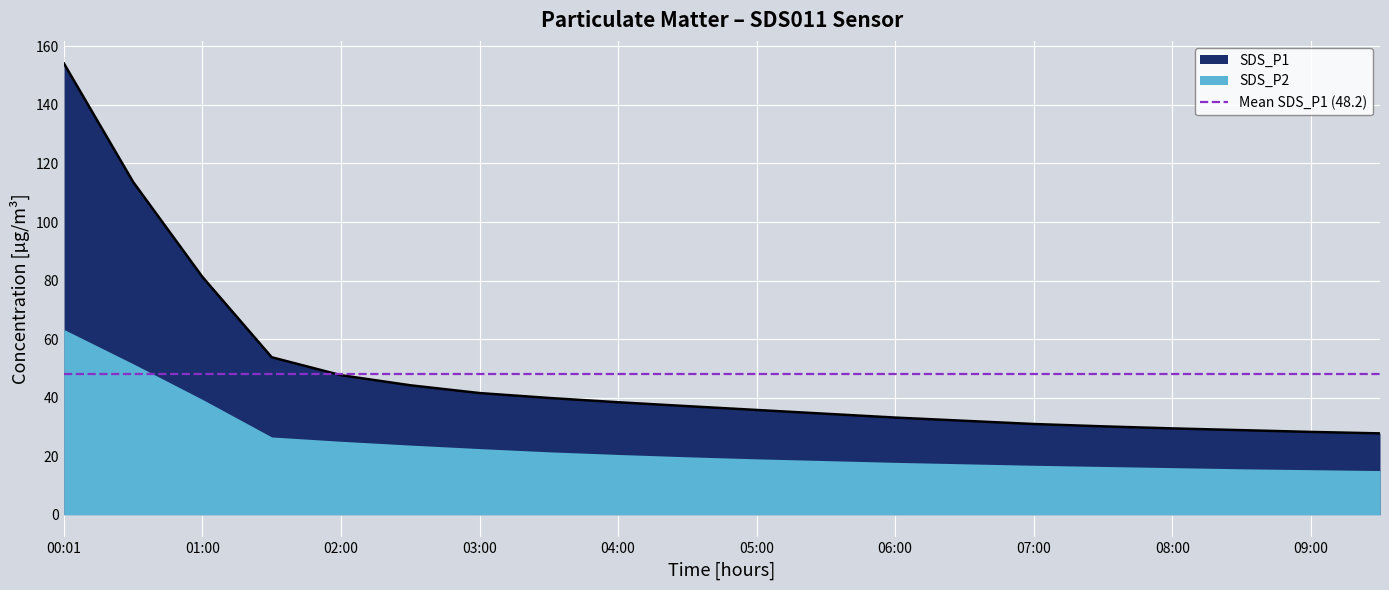

What is the minimum value for SDS_P1?

27.8